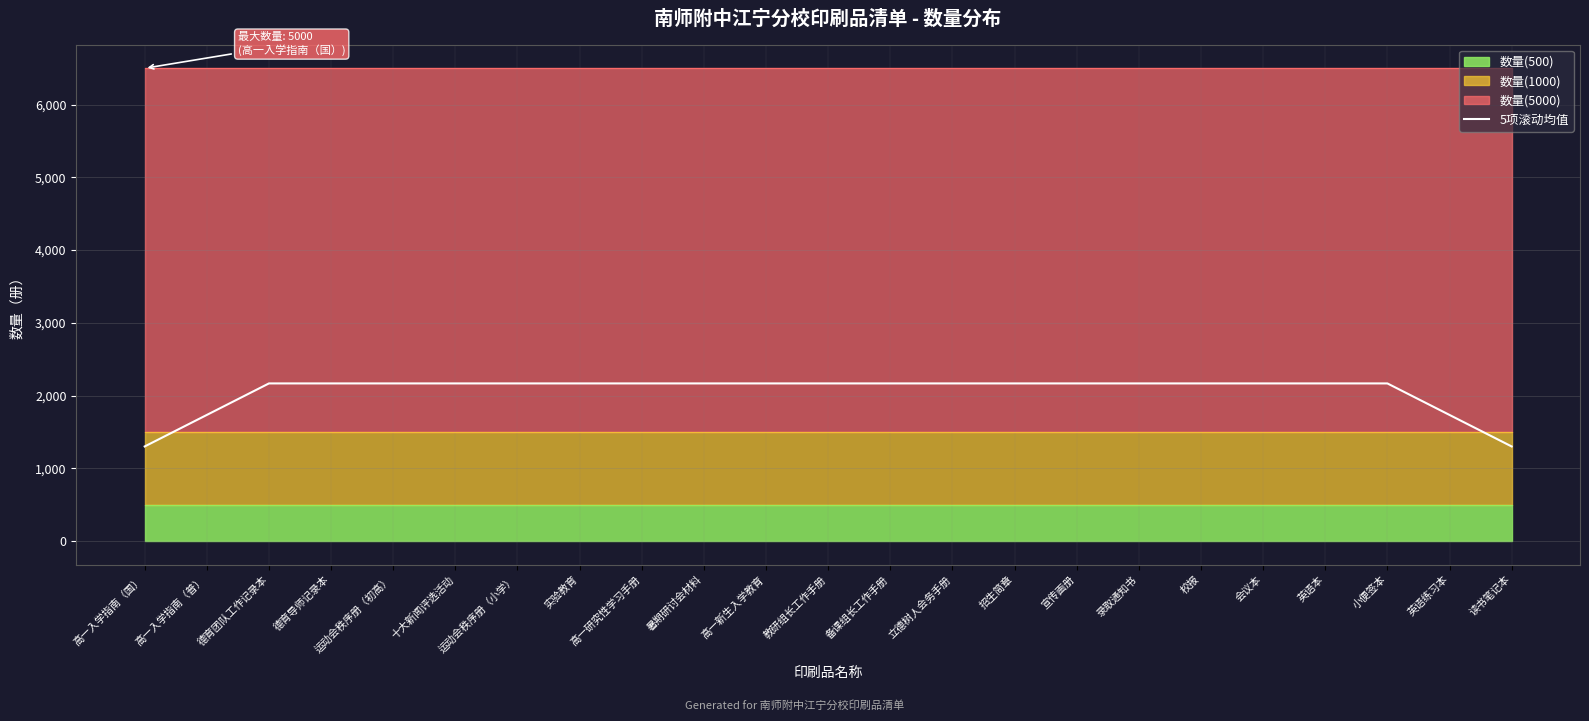

Does the chart have visible grid lines?

Yes